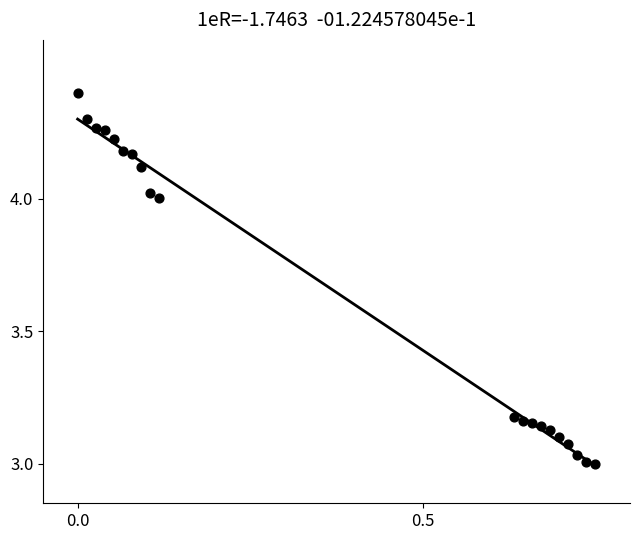

What is the range of X values (max minus min)?

0.8